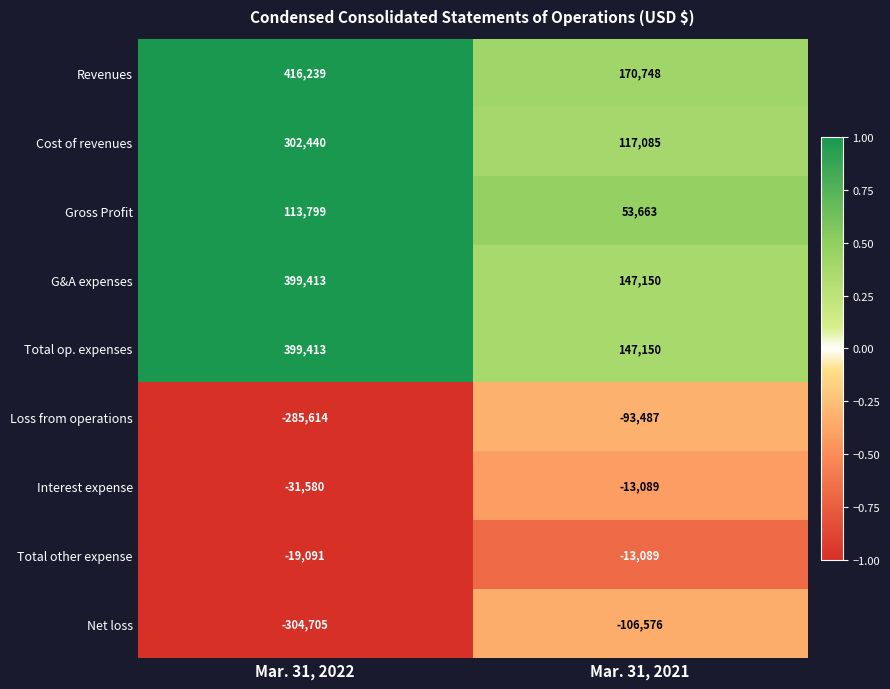

What is the lowest value of the Cost of revenues series?

117085